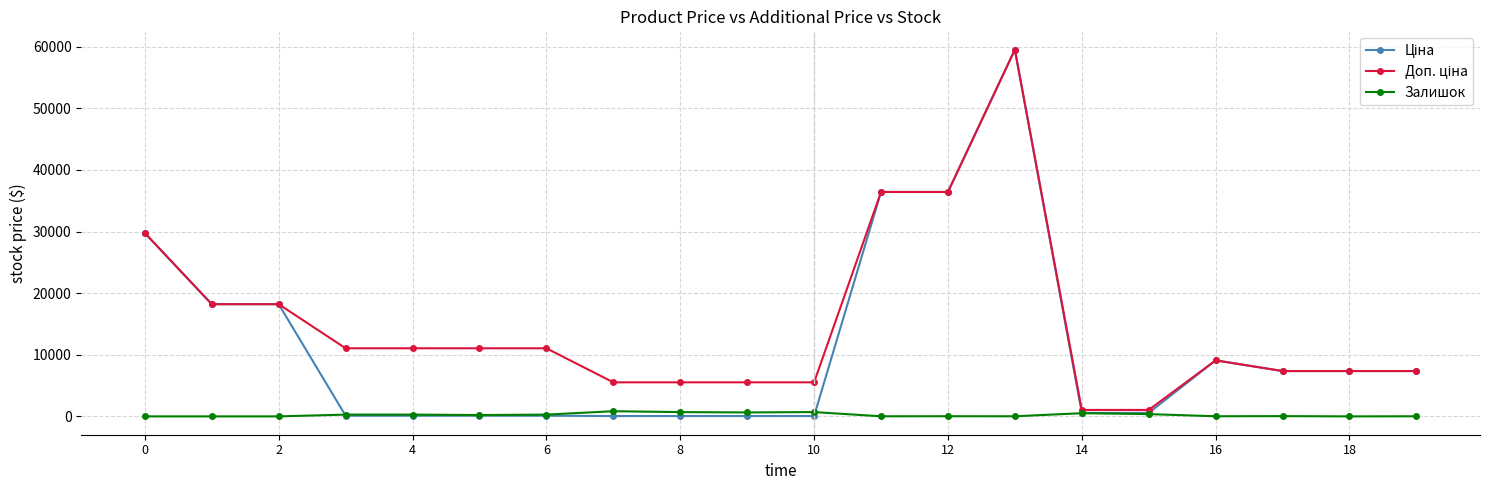

True or false: Залишок has more than 1 interior local peaks.

True